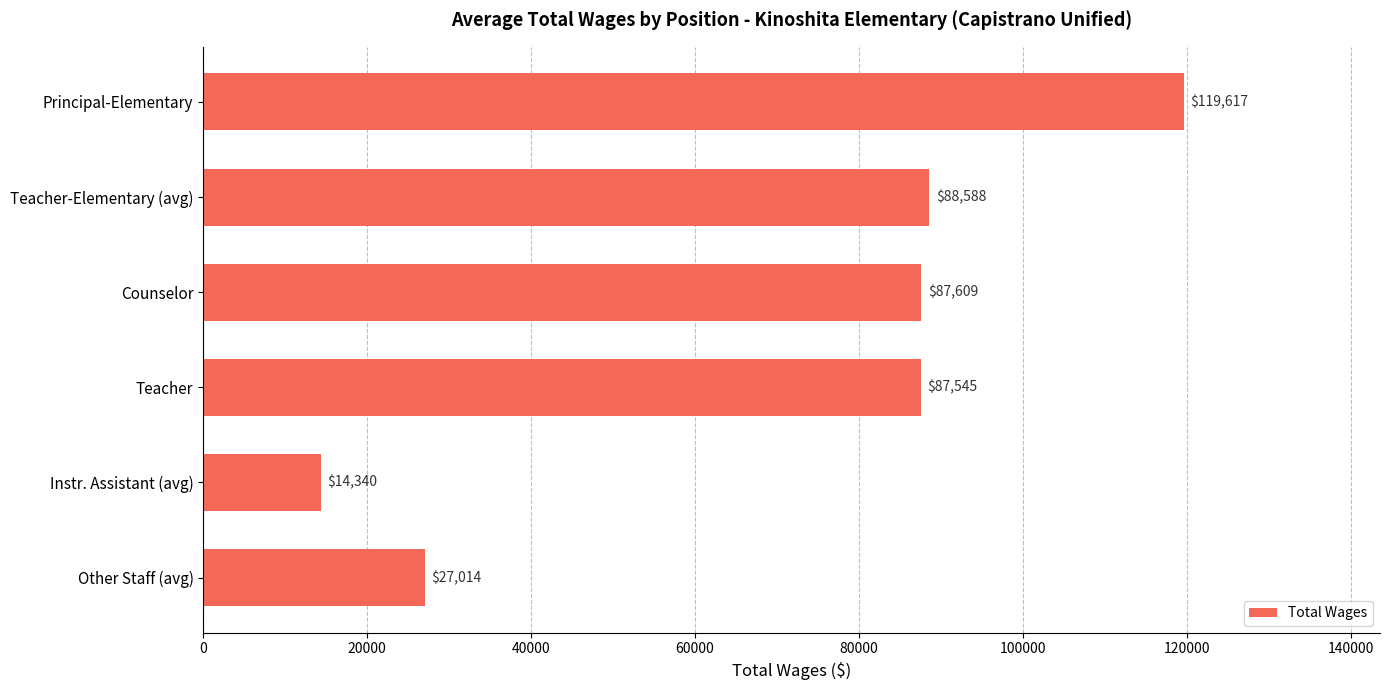

What is the average value?

70785.4